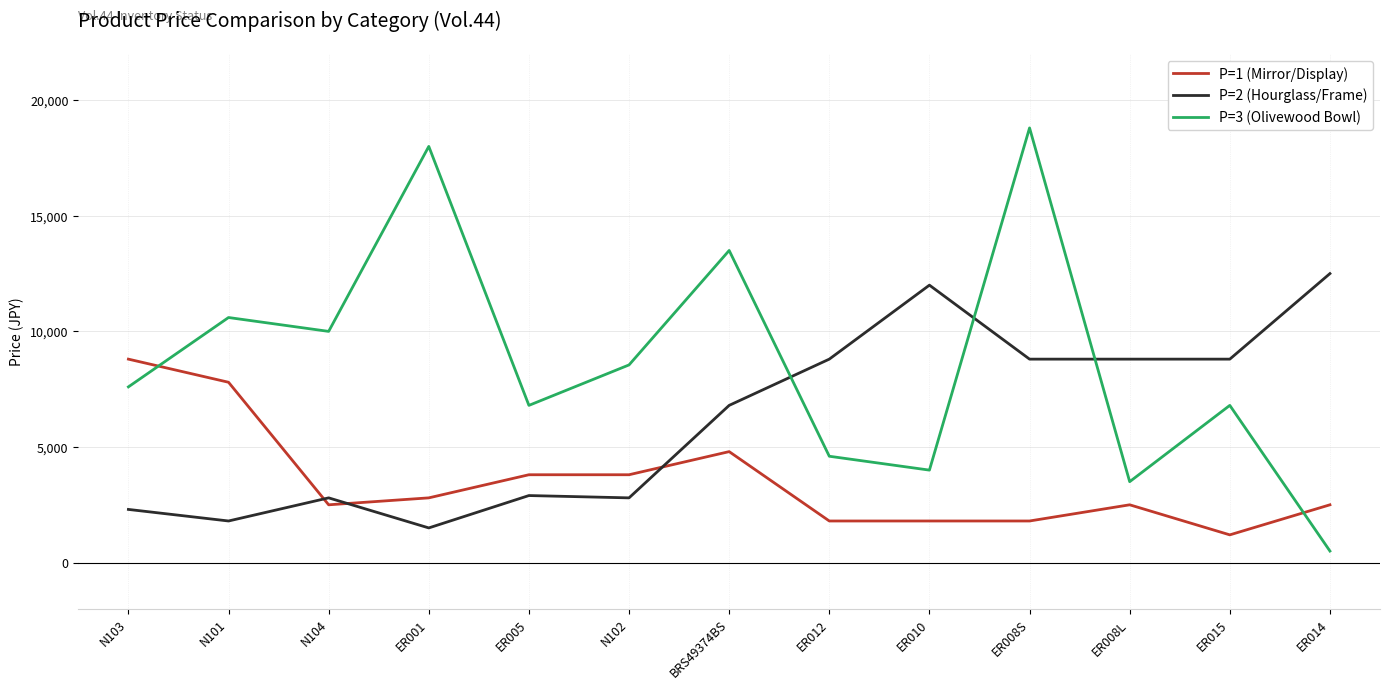

Between N101 and ER001, which series saw the biggest shift?

P=3 (Olivewood Bowl)